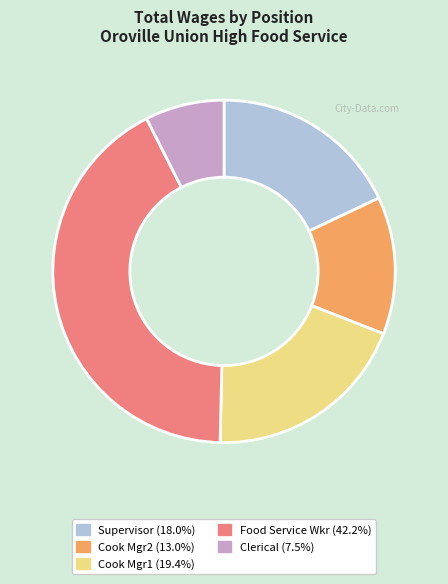

True or false: Food Service Wkr accounts for 29% of the total.

False